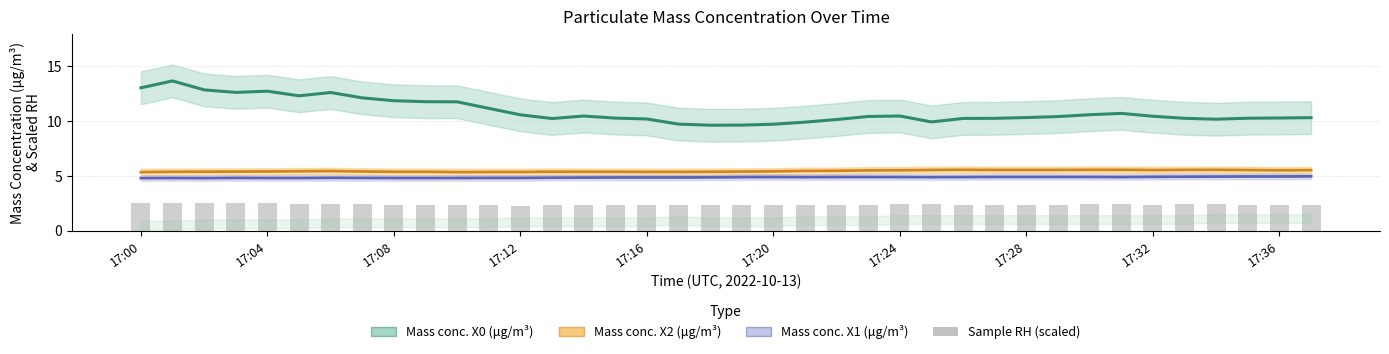

Between 10 and 11, which is larger?

10